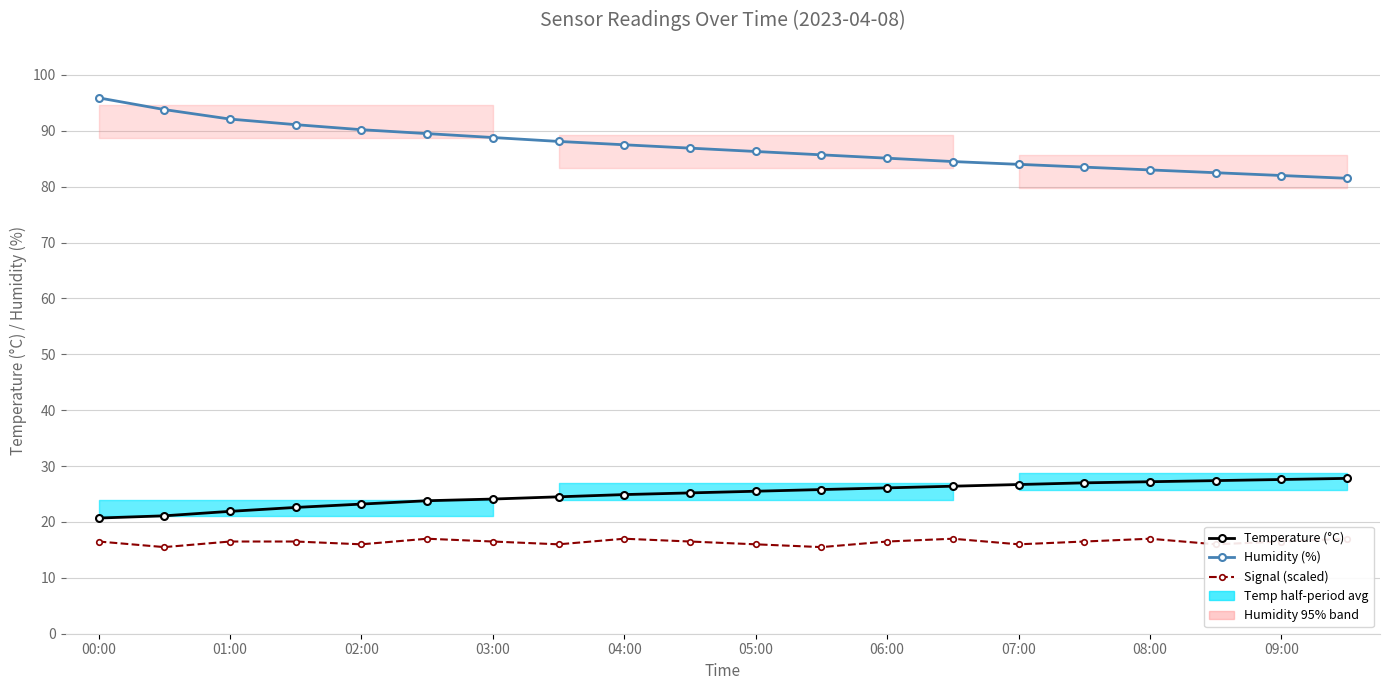

How many data points does each series have?

20